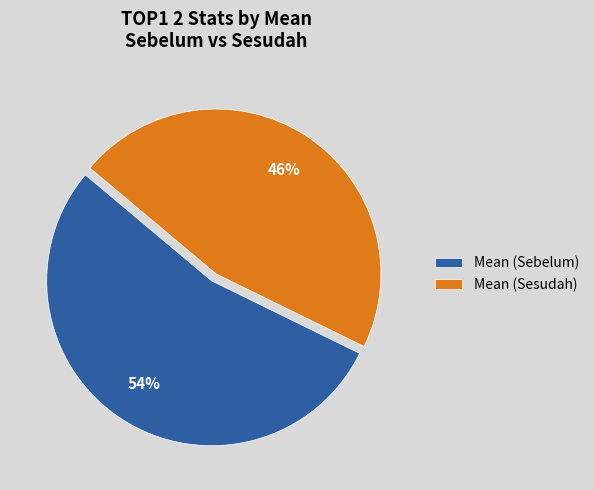

Is it true that Mean (Sesudah) is 46% of the pie?

True